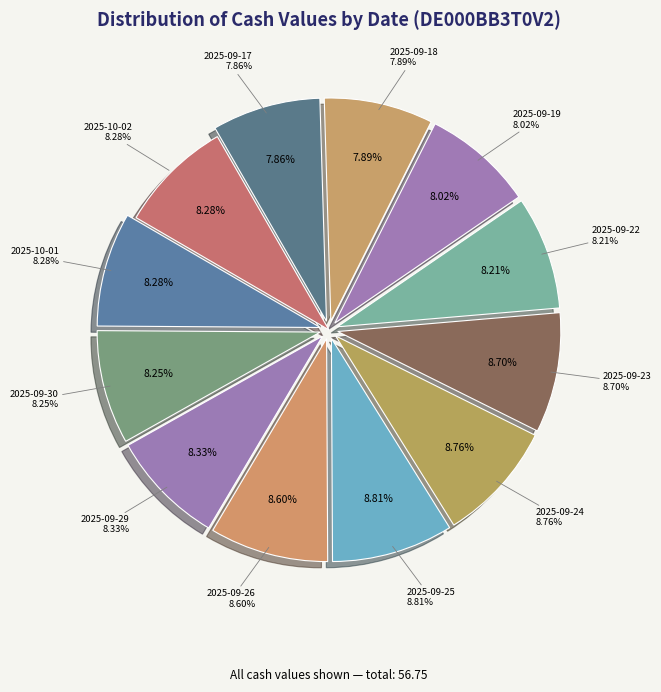

To the nearest percent, what is the average slice percentage?

8%